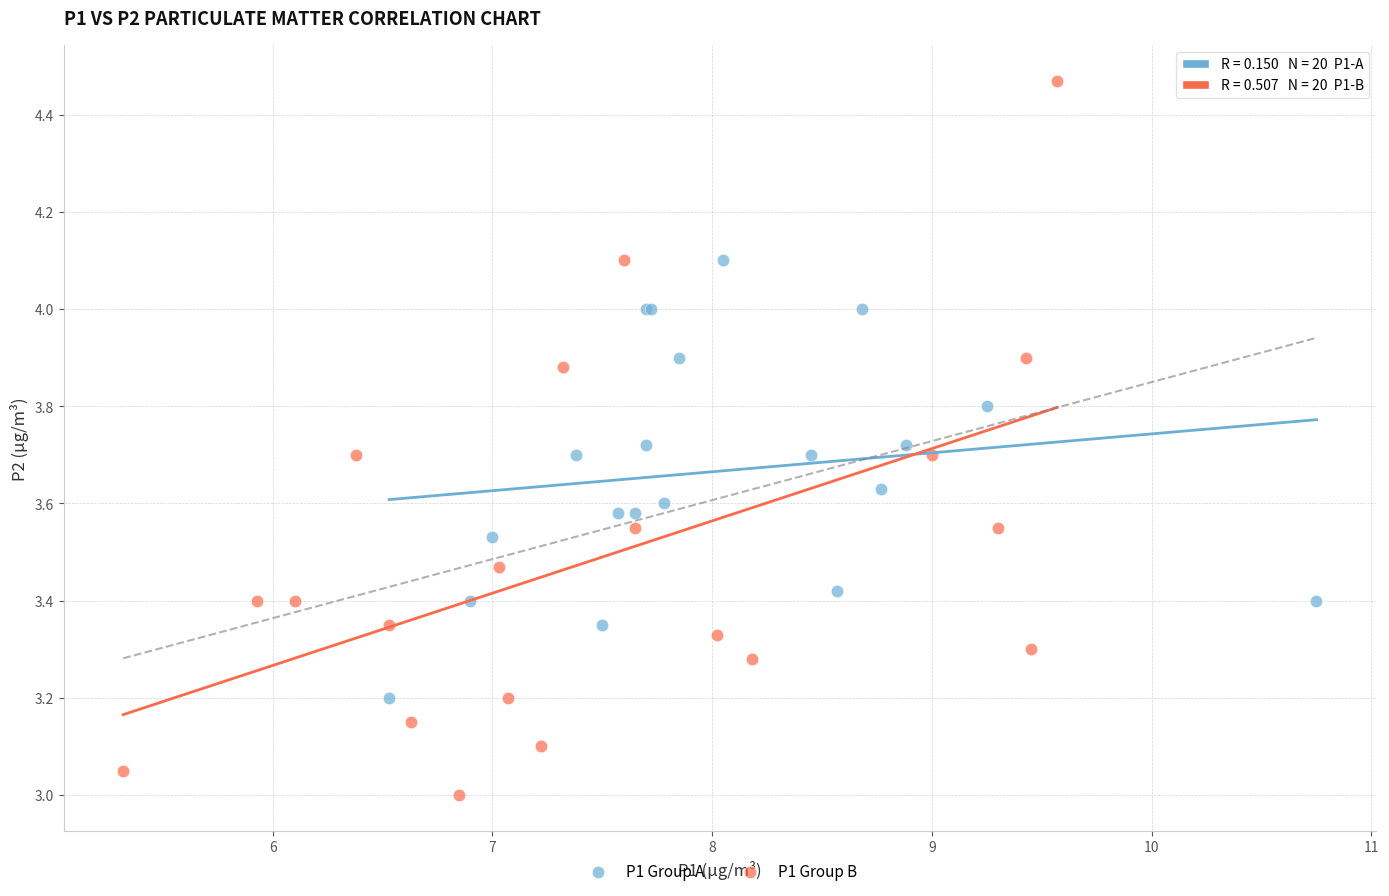

Which series contains the highest Y value?

P1 Group B